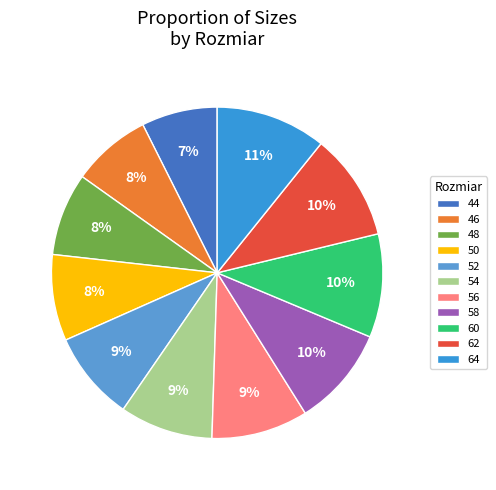

Does 50 represent more than half of the total?

No